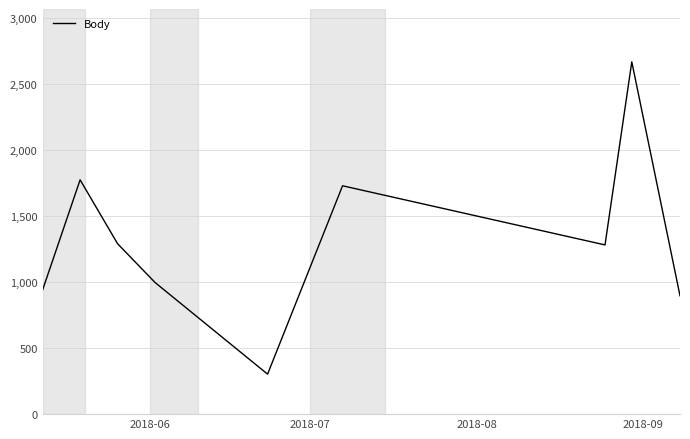

What is the smallest value displayed?

303